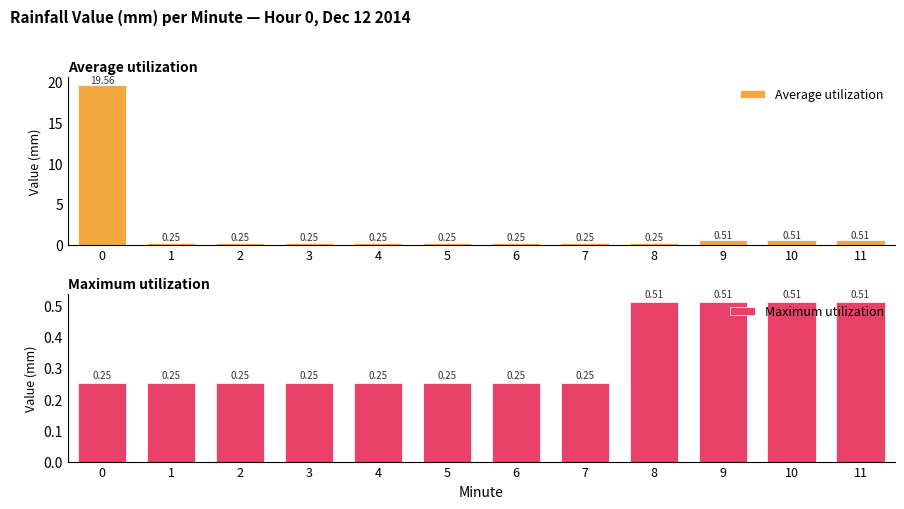

How many data points does each series have?

12